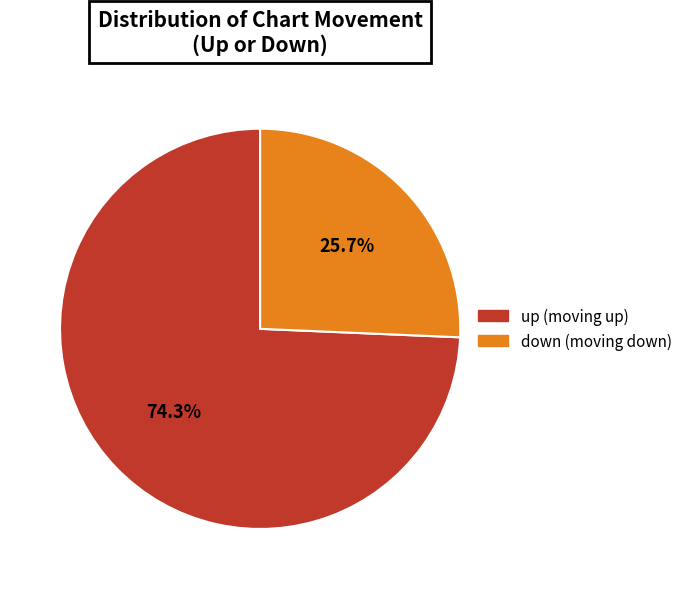

Count the number of slices in the pie.

2